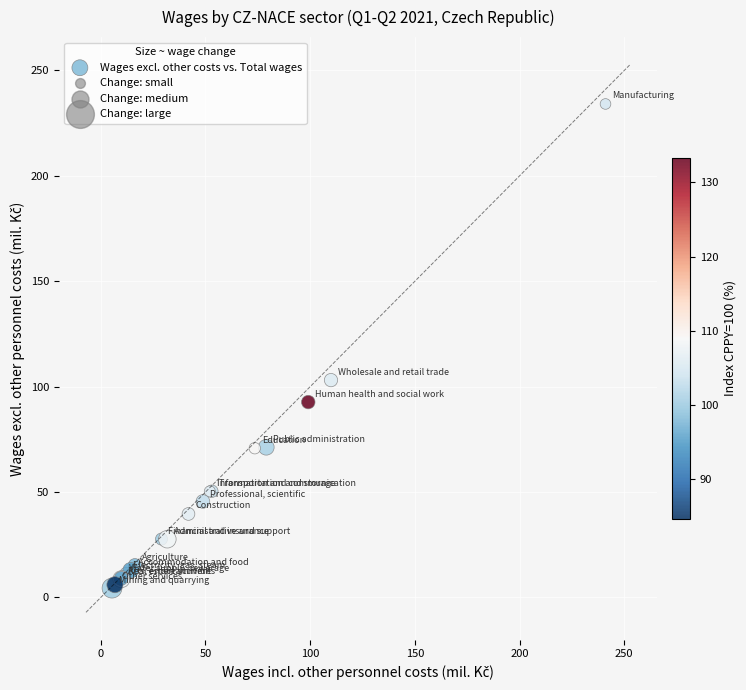

What Y value in the scatter plot is closest to 119?

103.1